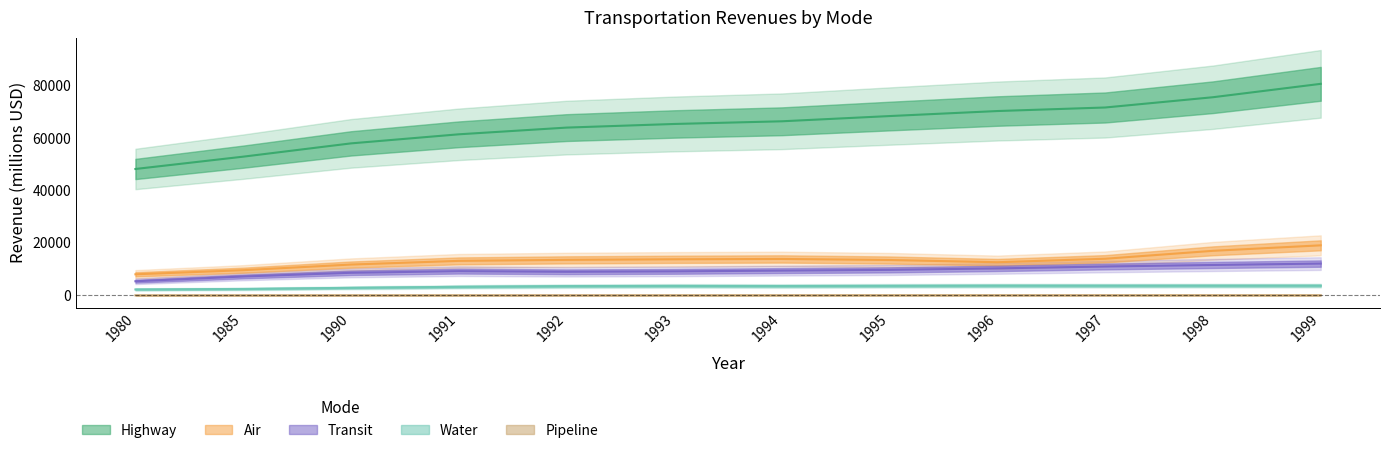

At how many categories does at least one series exceed 62269?

8